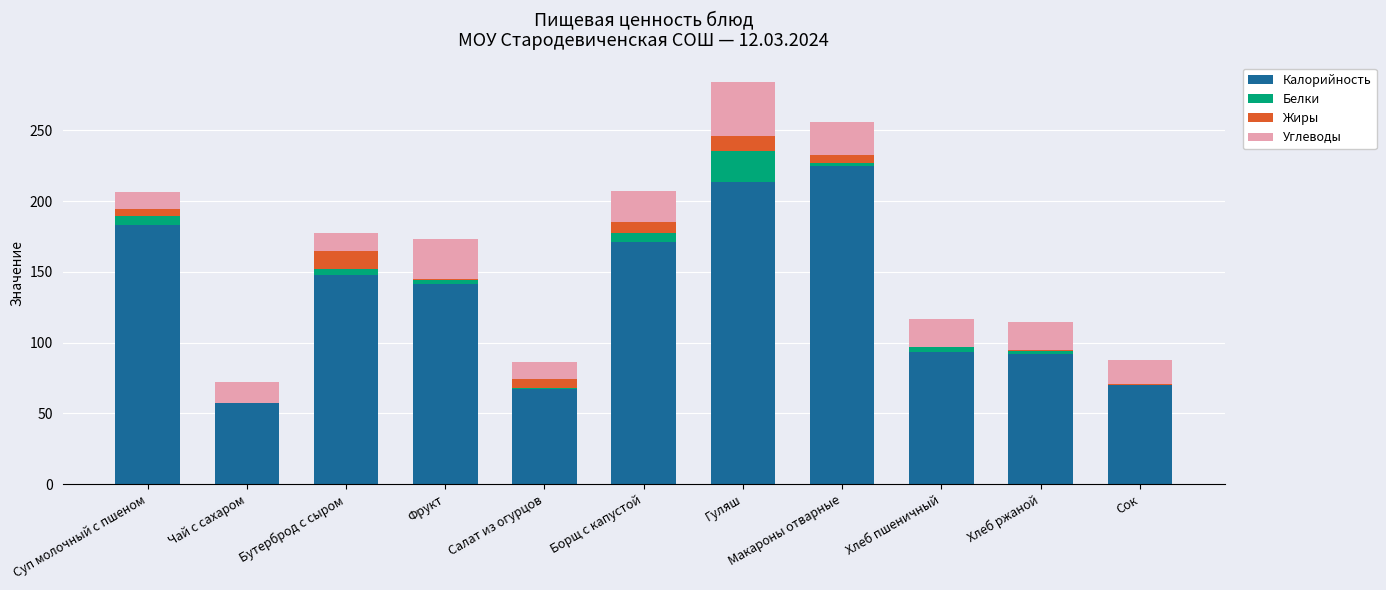

The Калорийность series shows 57.0 at Чай с сахаром. True or false?

True